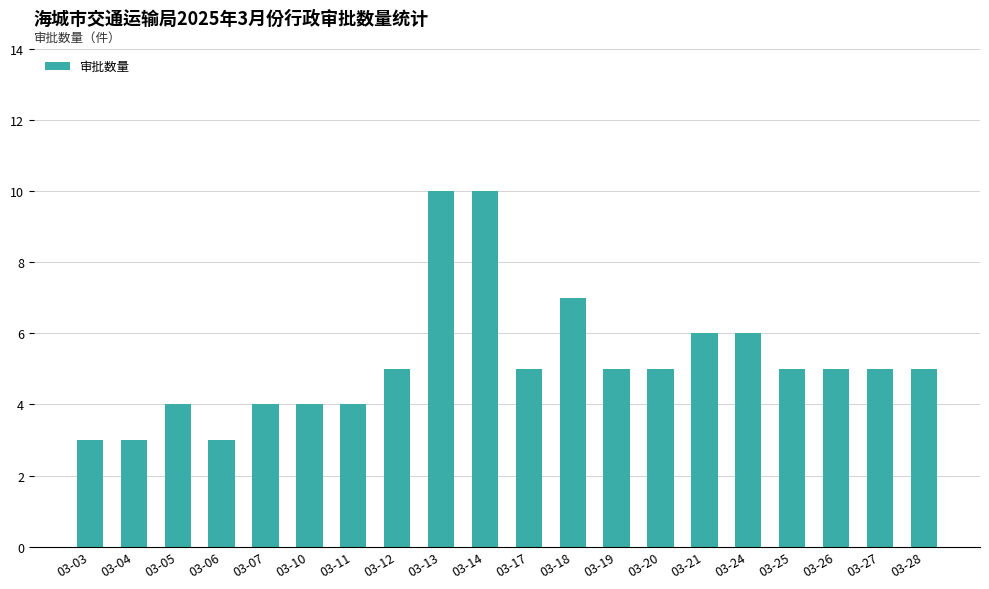

Are the bars horizontal?

No